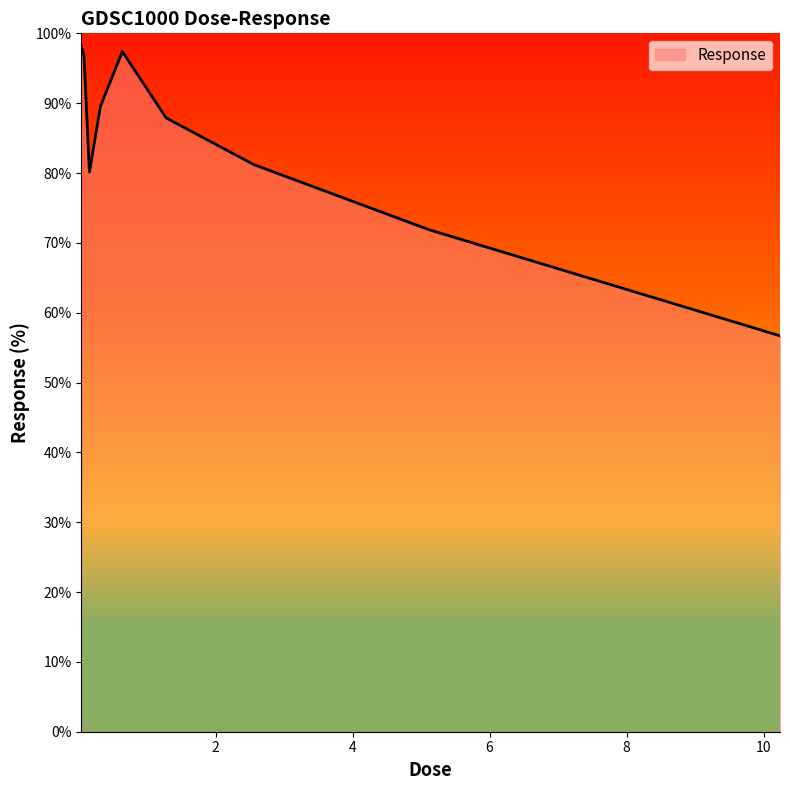

What is the difference between the maximum and minimum values?

41.5